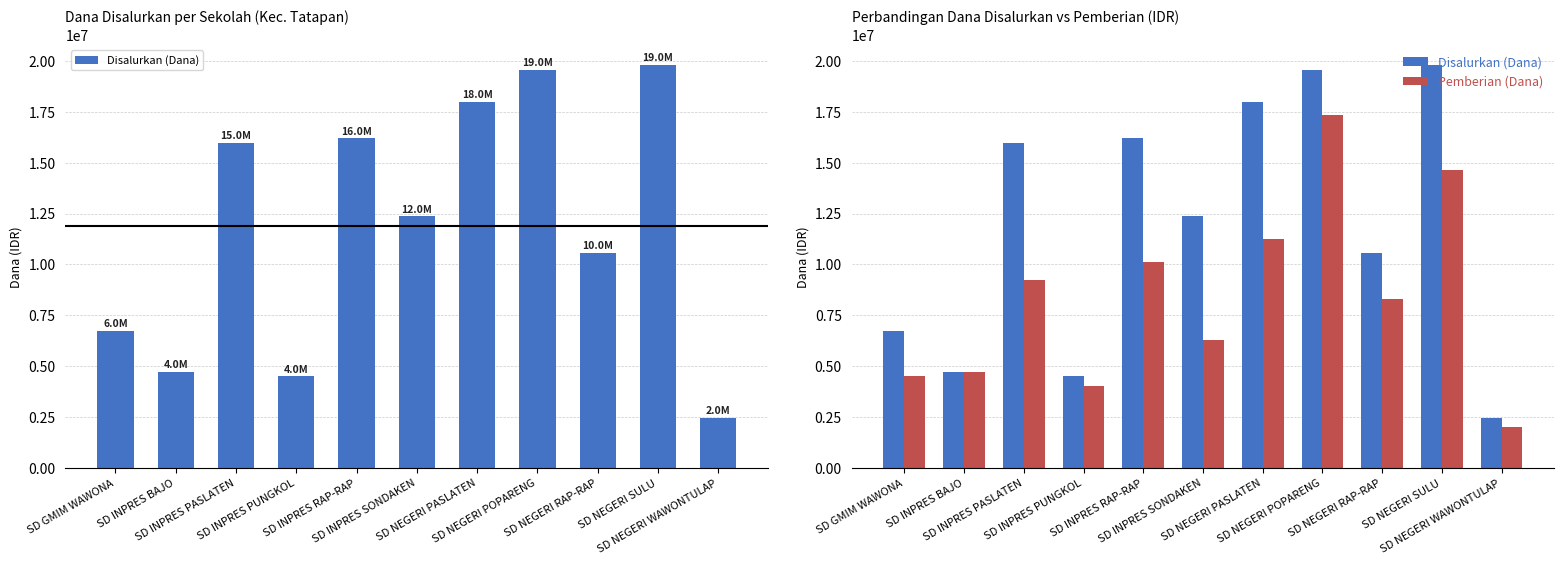

How many values in the Disalurkan (Dana) series exceed 12375000?

5